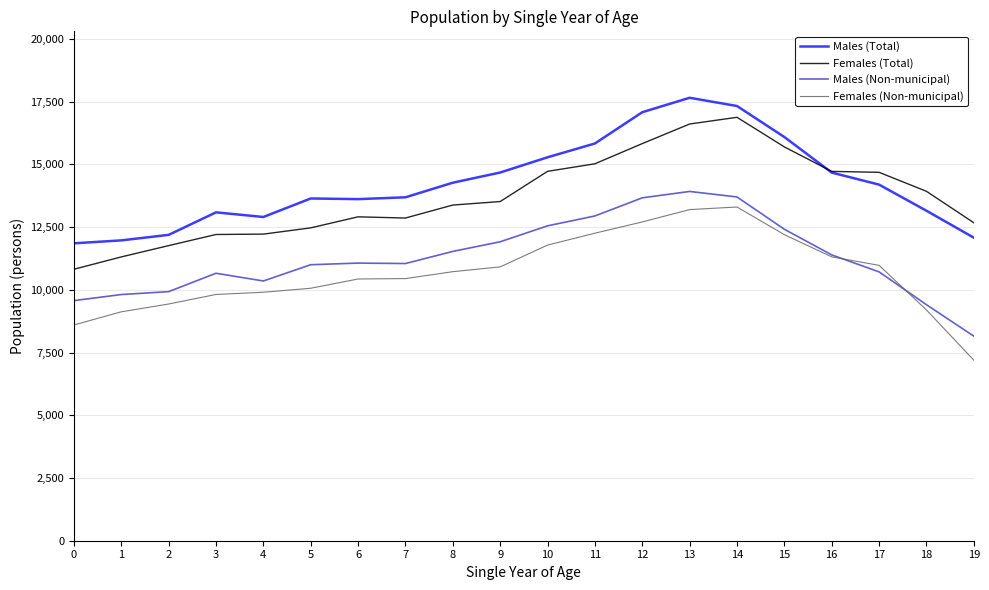

The value of Females (Total) at 9 is 6321.3. True or false?

False